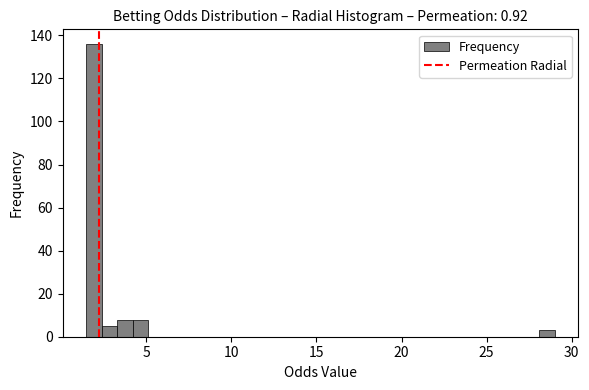

Read against the x-axis, roughly where is the centre of the tallest bar?

2.0